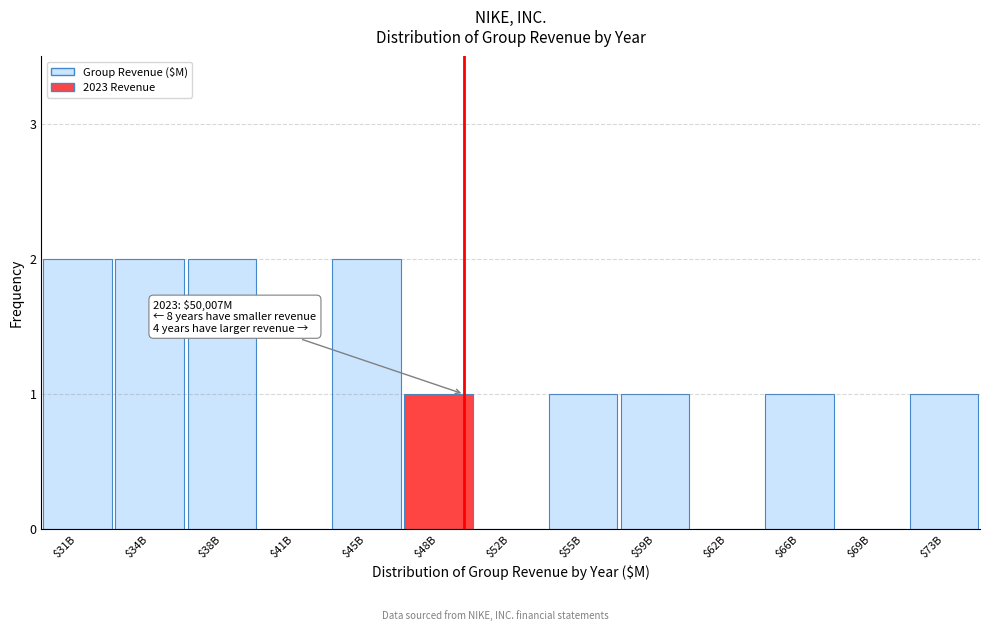

True or false: the data shows 1 at $73B.

True